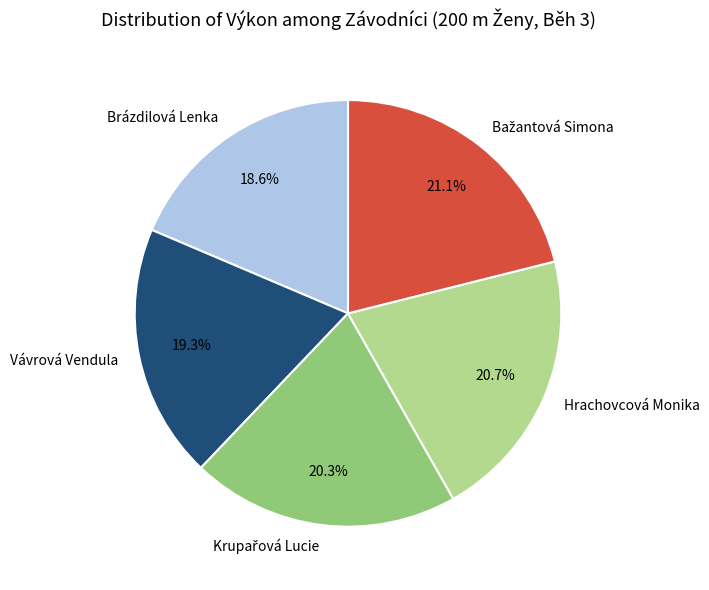

What is the smallest slice in the pie chart?

Brázdilová Lenka